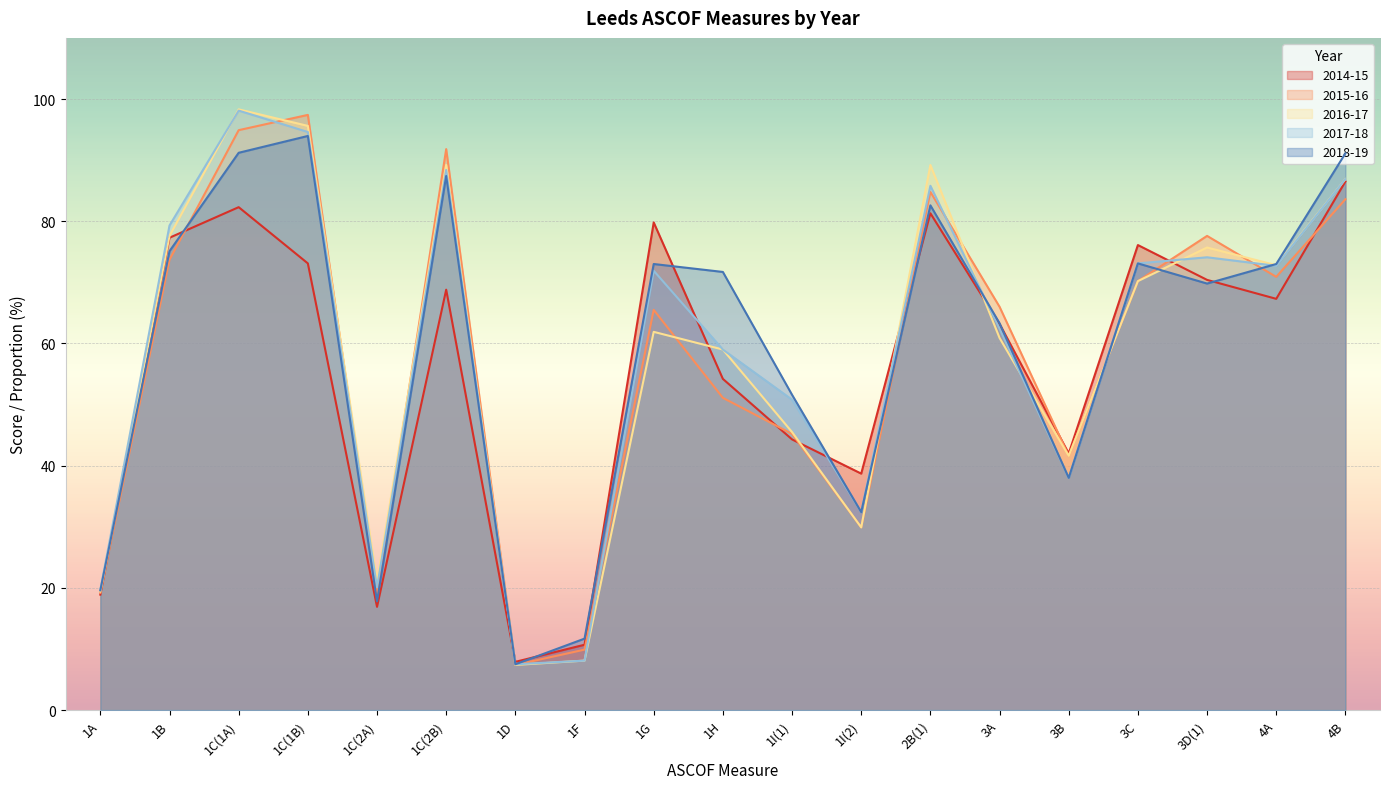

At which label is 2016-17 closest to 52?

1I(1)